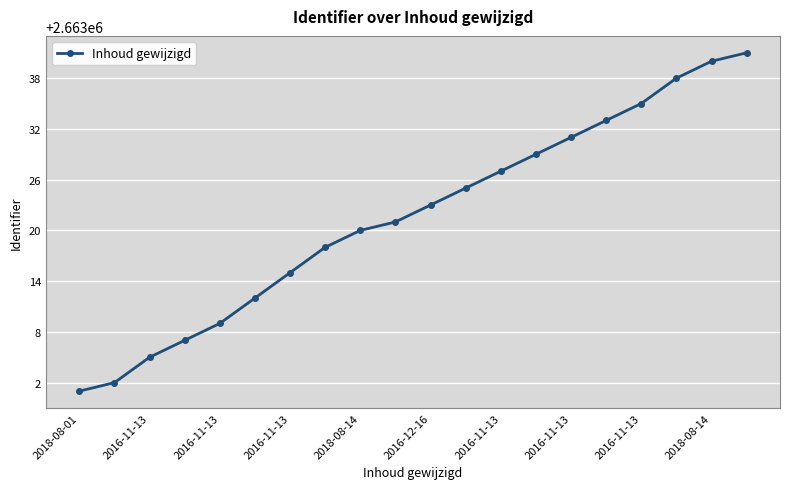

What is the minimum value shown in the chart?

2663001